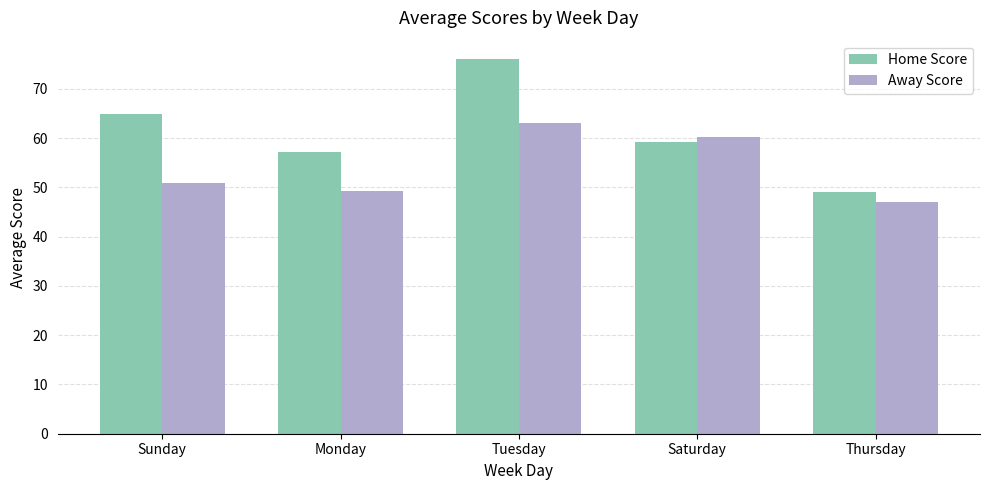

What is the sum of all Away Score values?

270.4